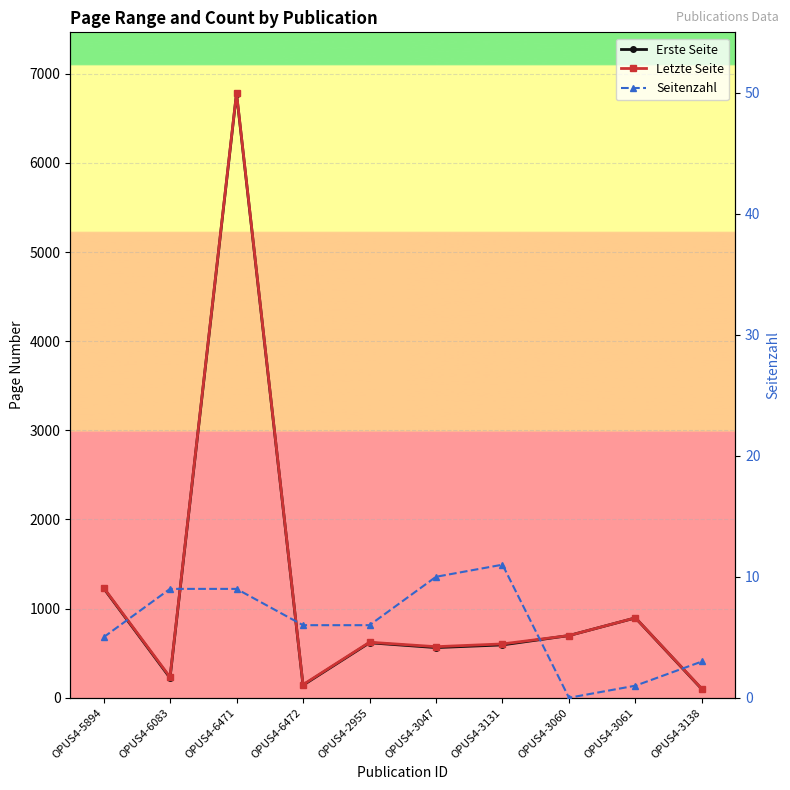

Which category has the highest value across all series?

OPUS4-6471